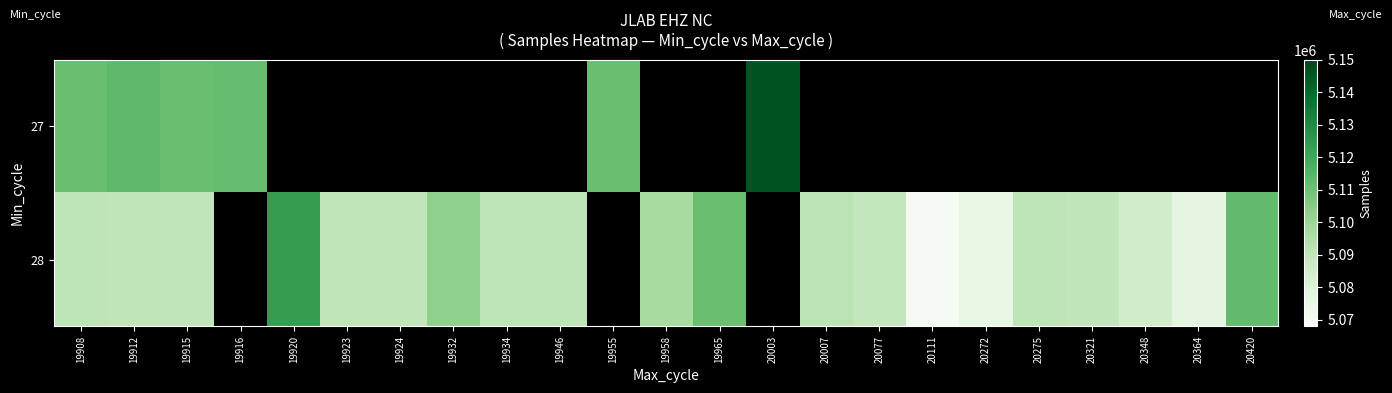

Rank the series by their average value, from highest to lowest.

27, 28